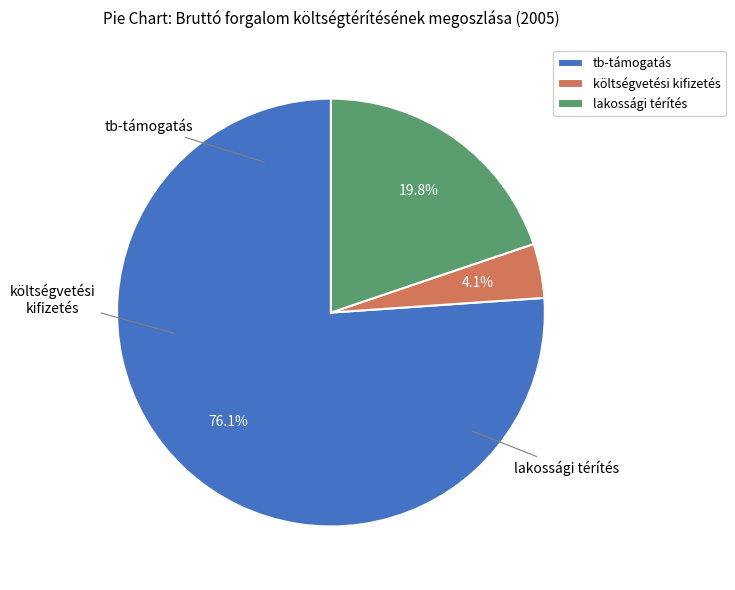

What is the ratio of the value at lakossági térítés to the value at tb-támogatás?

0.3